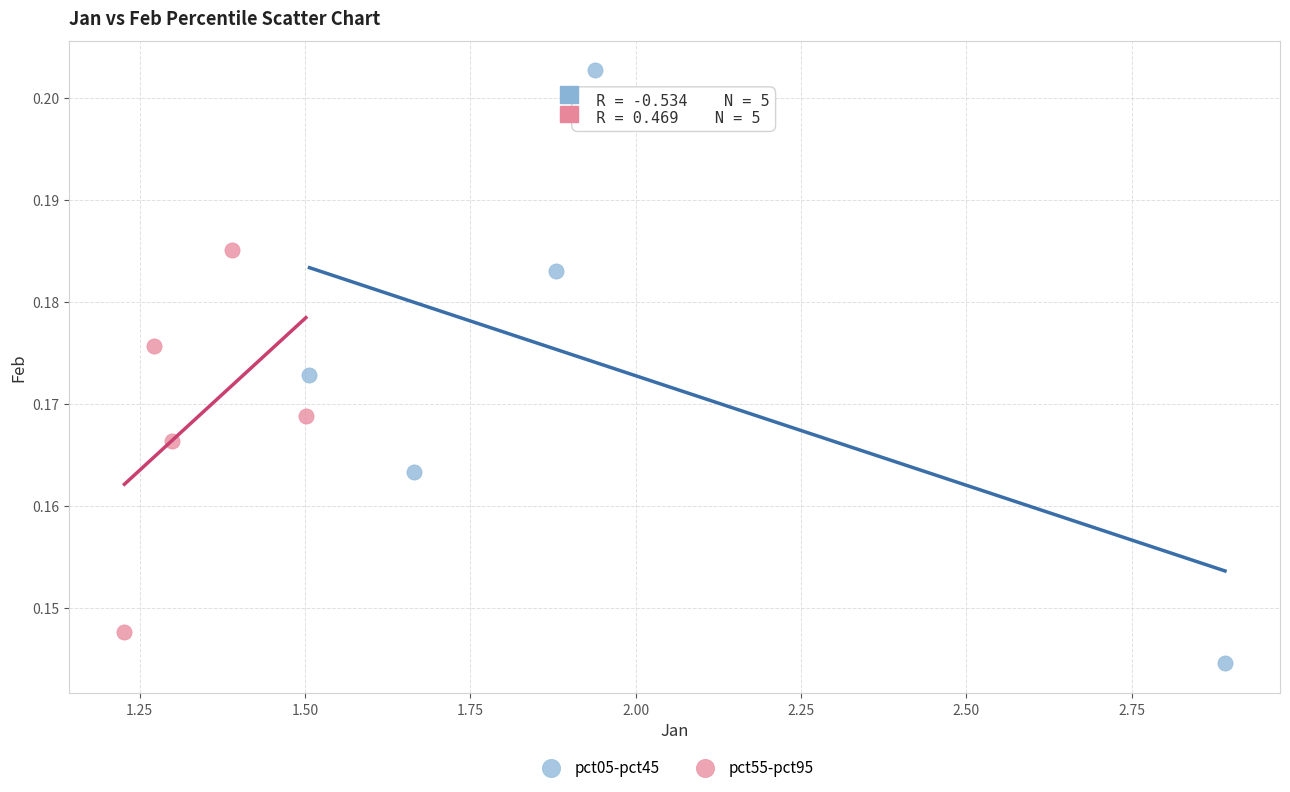

Which series reaches the maximum Y coordinate?

pct05-pct45